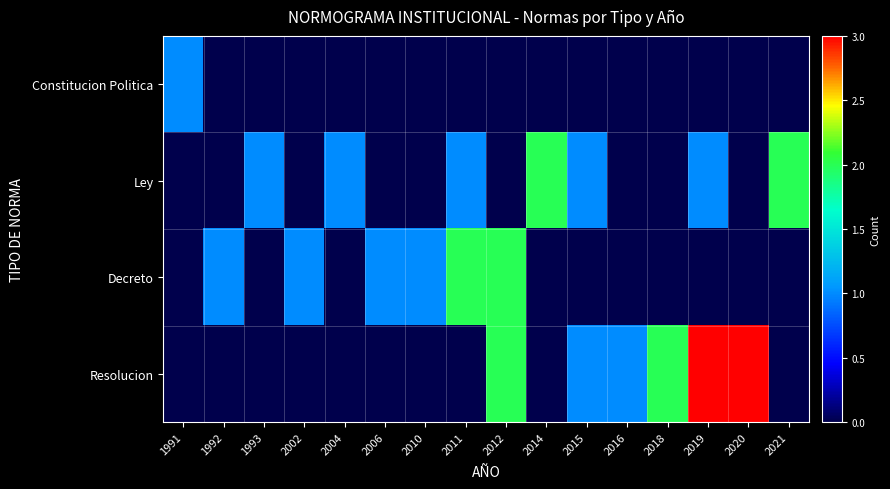

Reading left to right, list all the values displayed in this chart.

Constitucion Politica: 1991=1	1992=0	1993=0	2002=0	2004=0	2006=0	2010=0	2011=0	2012=0	2014=0	2015=0	2016=0	2018=0	2019=0	2020=0	2021=0
Ley: 1991=0	1992=0	1993=1	2002=0	2004=1	2006=0	2010=0	2011=1	2012=0	2014=2	2015=1	2016=0	2018=0	2019=1	2020=0	2021=2
Decreto: 1991=0	1992=1	1993=0	2002=1	2004=0	2006=1	2010=1	2011=2	2012=2	2014=0	2015=0	2016=0	2018=0	2019=0	2020=0	2021=0
Resolucion: 1991=0	1992=0	1993=0	2002=0	2004=0	2006=0	2010=0	2011=0	2012=2	2014=0	2015=1	2016=1	2018=2	2019=3	2020=3	2021=0